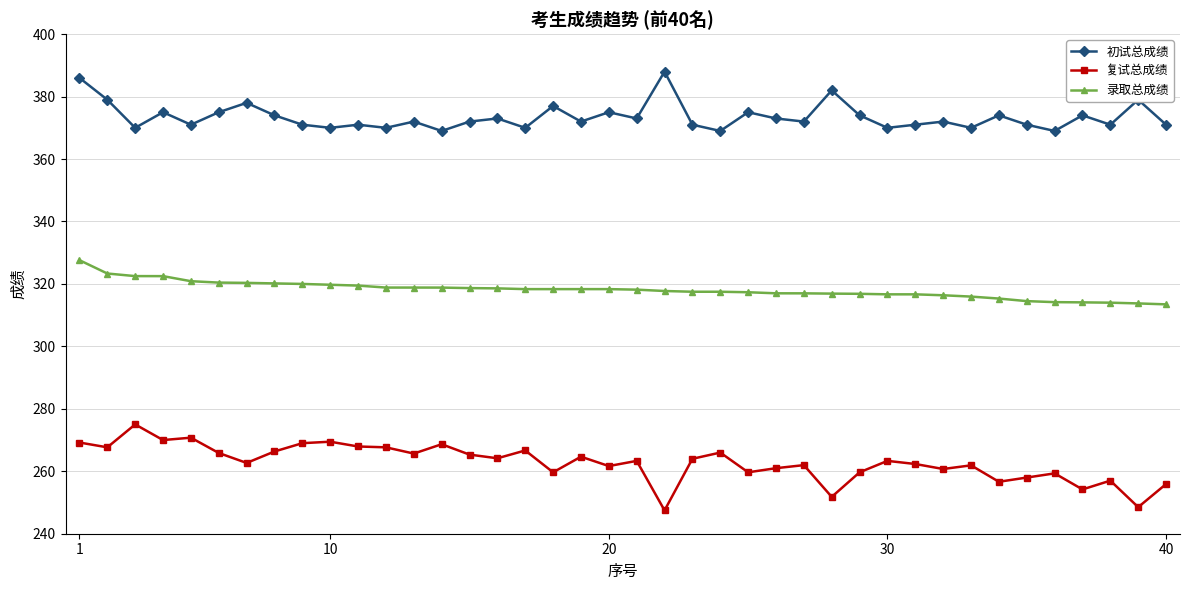

True or false: 初试总成绩 and 录取总成绩 cross at least once.

False